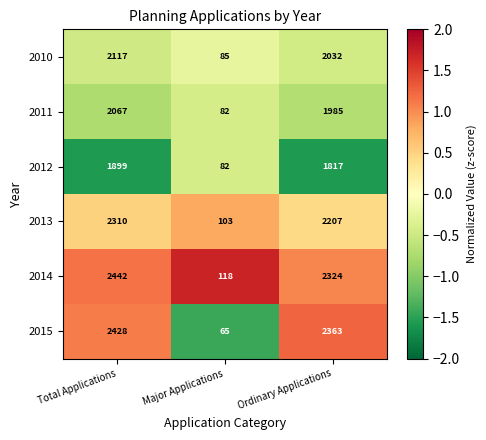

What is the sum of all 2010 values?

4234